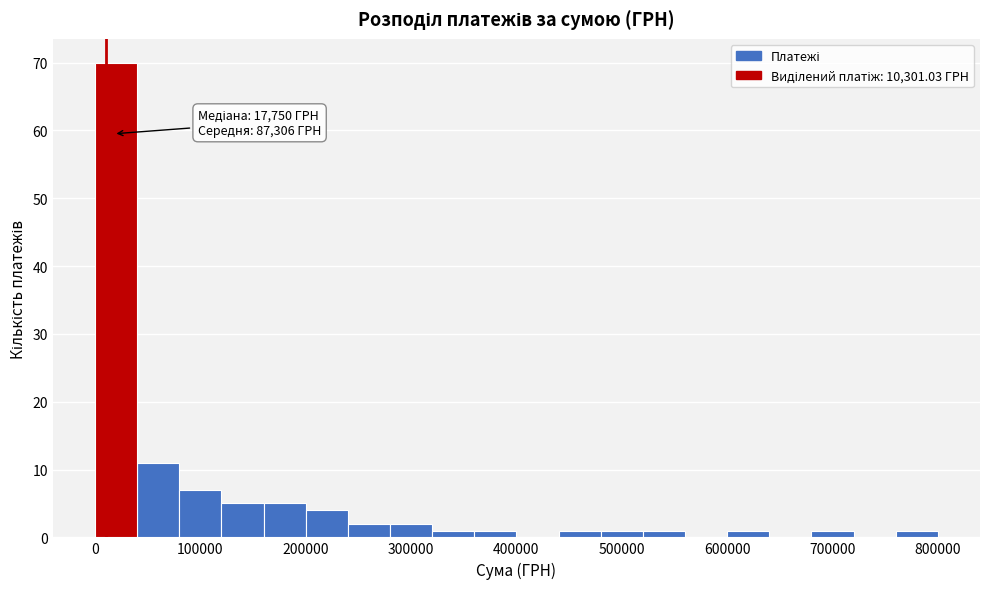

Read against the x-axis, roughly where is the centre of the tallest bar?

20000